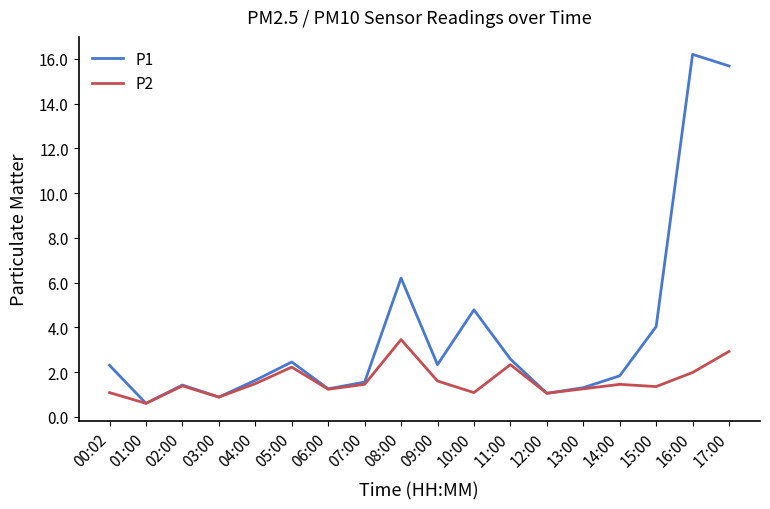

True or false: P2 has more than 0 interior local peaks.

True